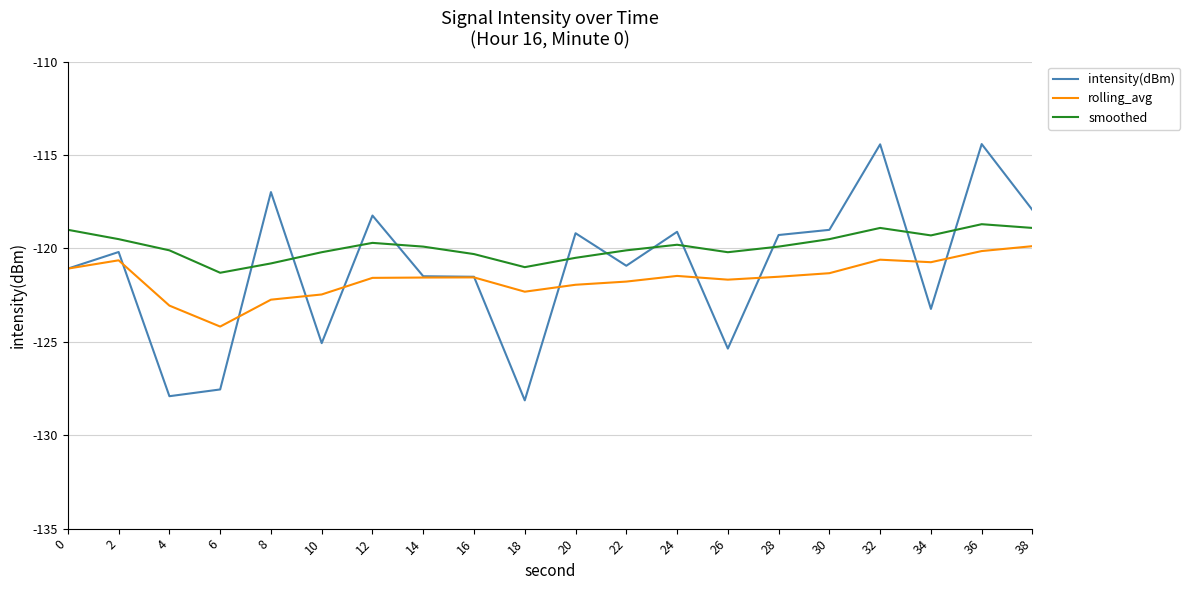

What is the minimum value shown in the chart?

-128.1